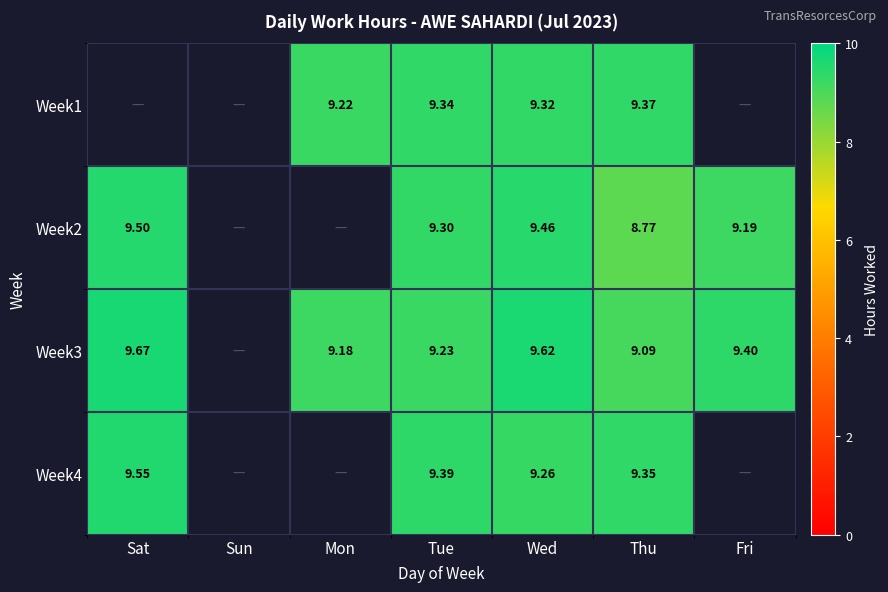

Rank the series by their maximum value, from lowest to highest.

Week1, Week2, Week4, Week3